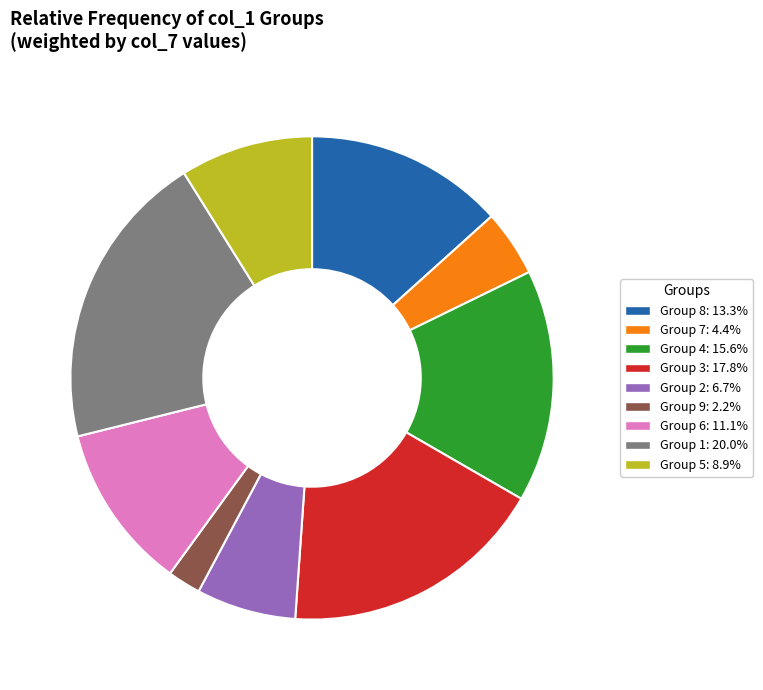

Is there any slice that represents more than half of the pie?

No